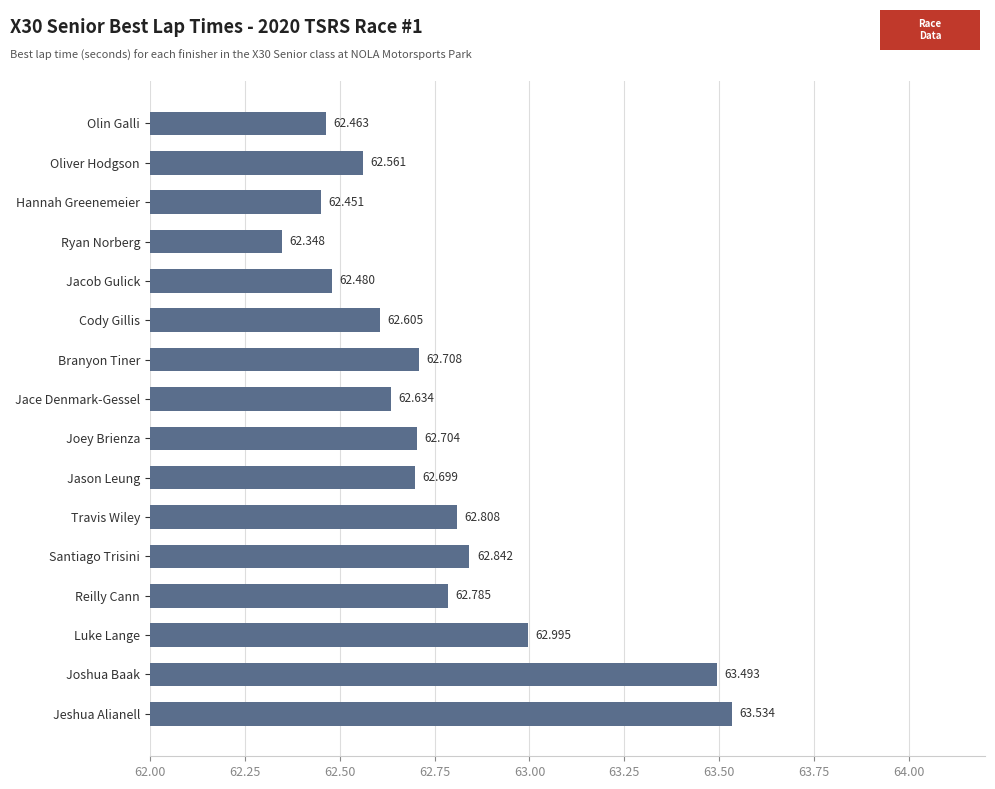

Rank the categories by value from highest to lowest.

Jeshua Alianell, Joshua Baak, Luke Lange, Santiago Trisini, Travis Wiley, Reilly Cann, Branyon Tiner, Joey Brienza, Jason Leung, Jace Denmark-Gessel, Cody Gillis, Oliver Hodgson, Jacob Gulick, Olin Galli, Hannah Greenemeier, Ryan Norberg